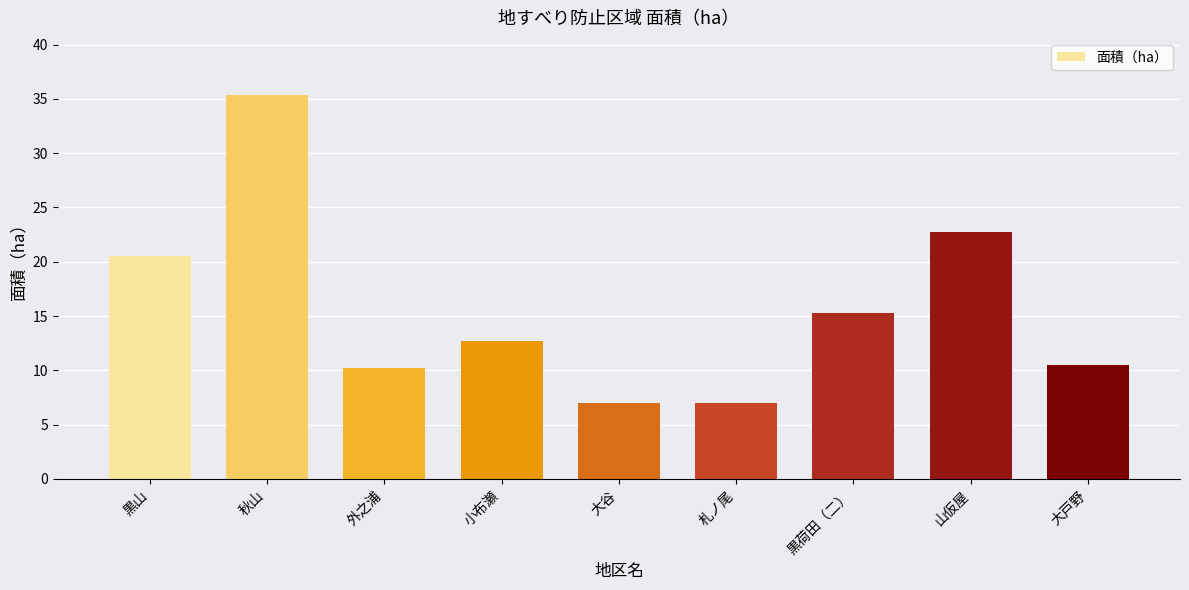

True or false: the data shows 2.1 at 大戸野.

False